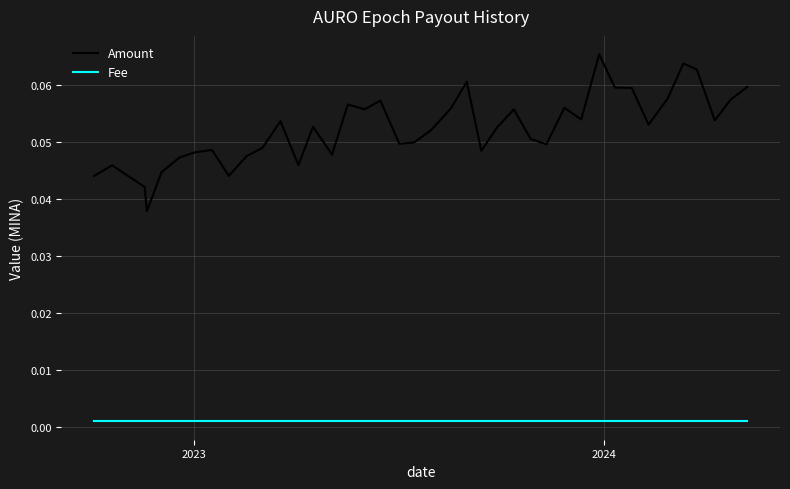

Which series has the largest total across all categories?

Amount